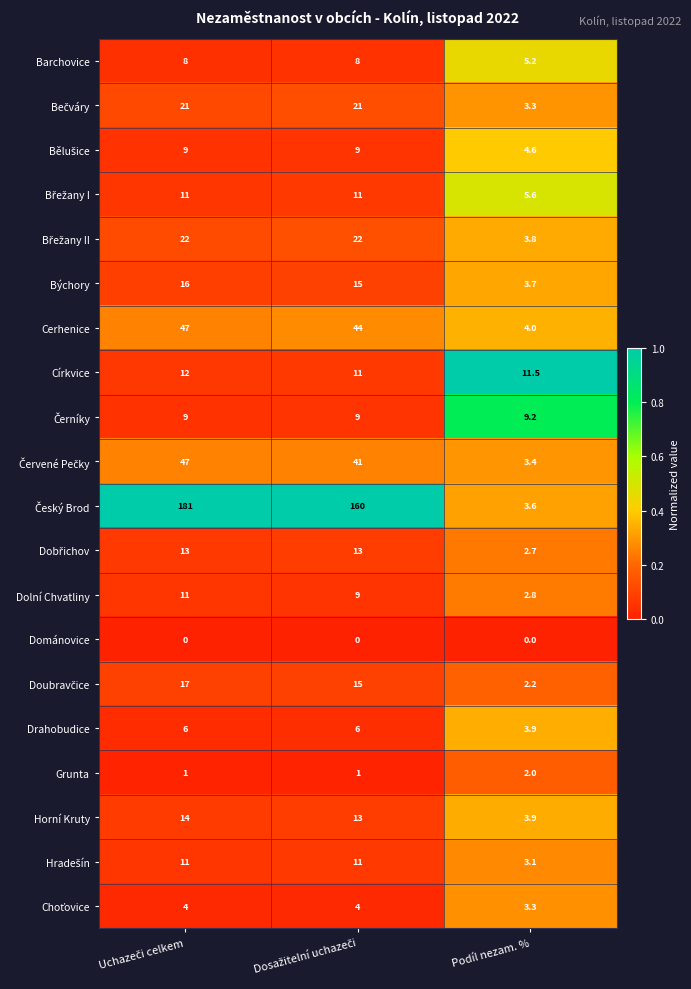

At how many categories does at least one series exceed 0?

3